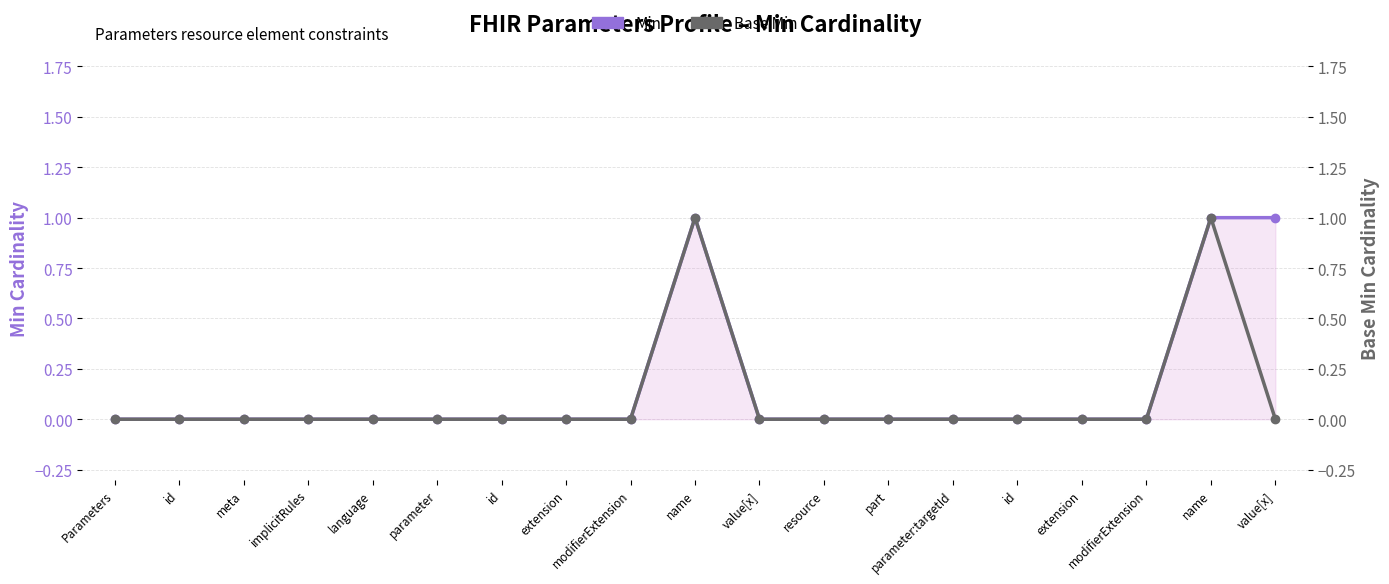

True or false: Base Min has a value of 0 at modifierExtension.

True